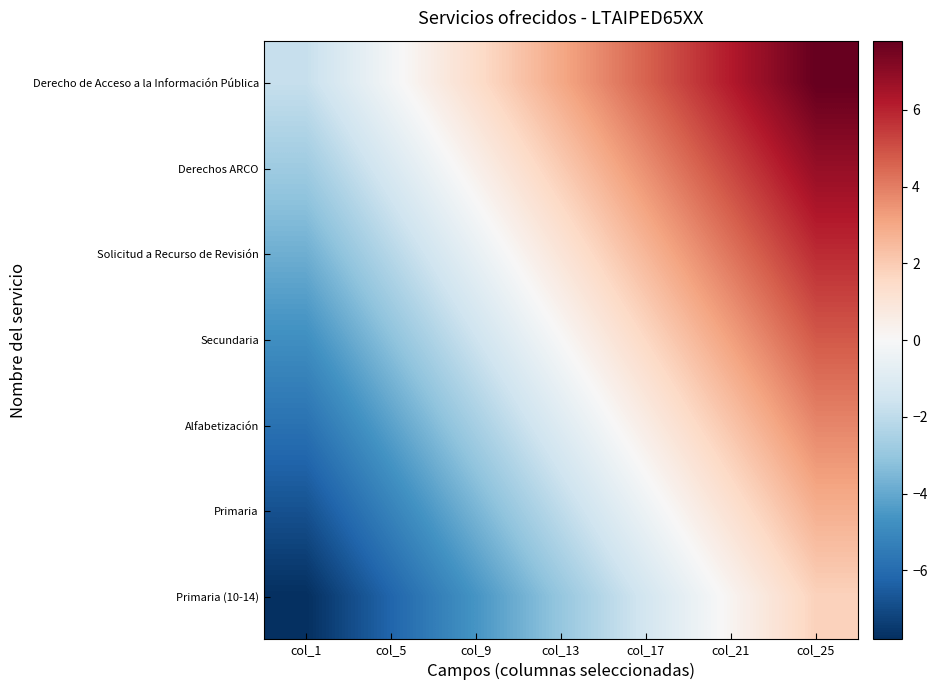

At which category is the sum across all series the highest?

col_25